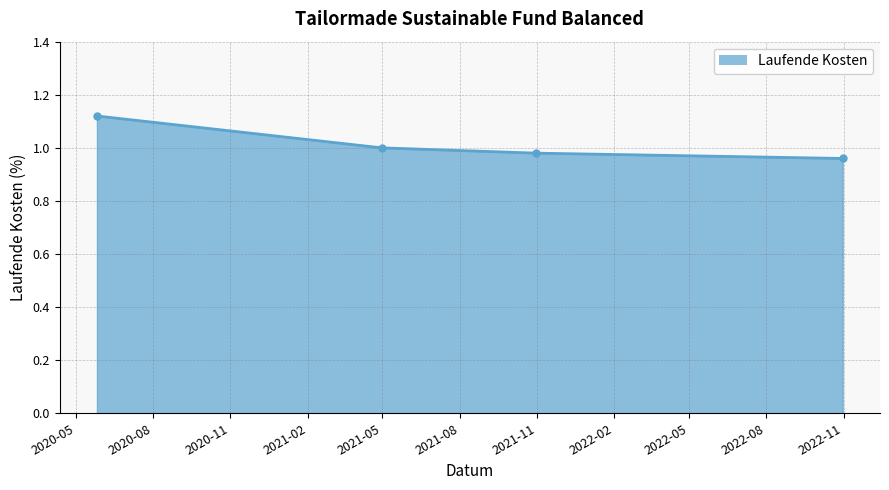

True or false: there are more than 1 points higher than both neighbors.

False